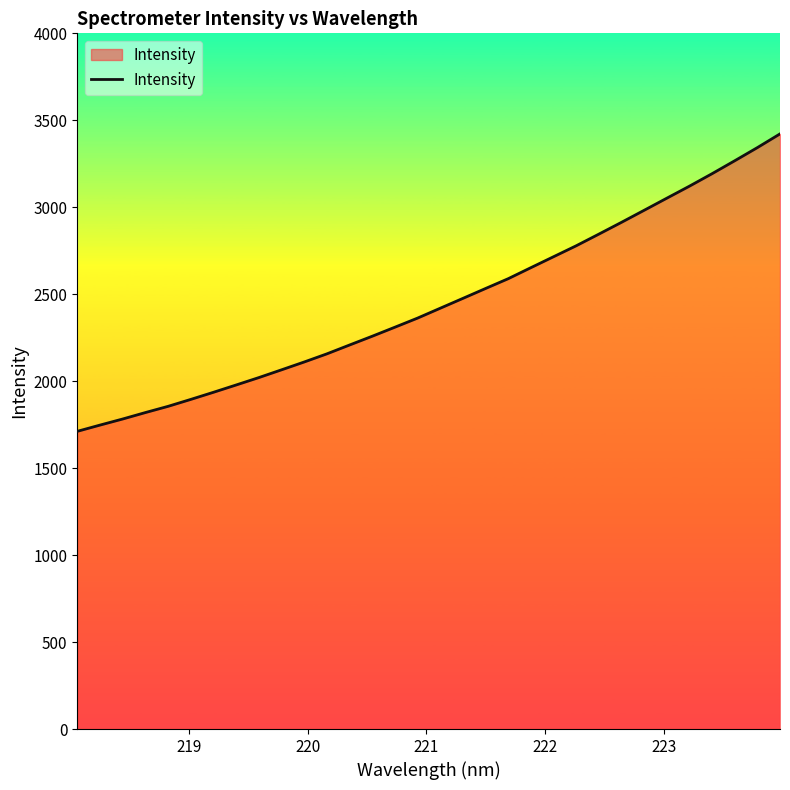

How many categories are shown in the chart?

32